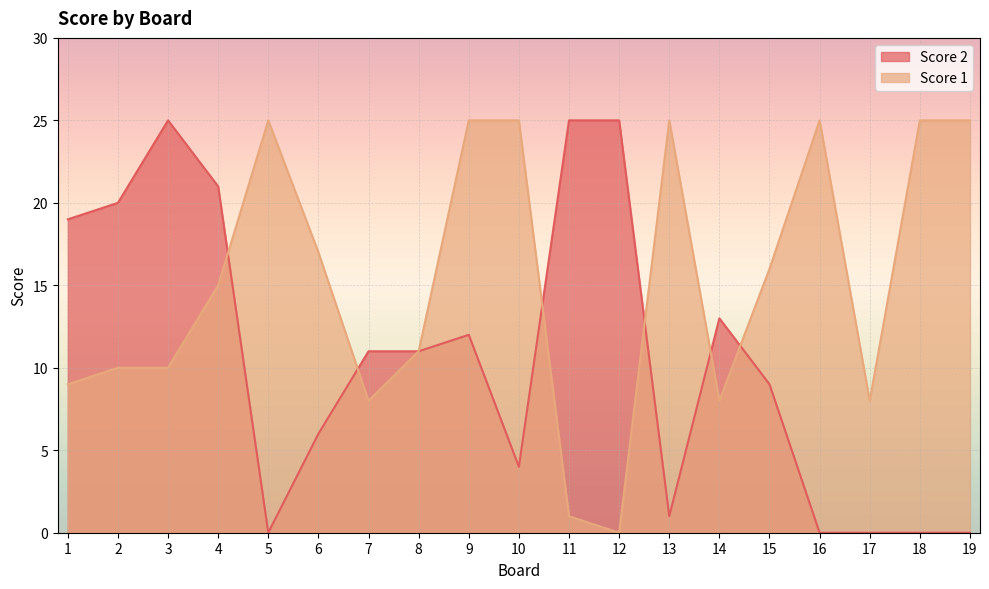

At which category does the chart reach its peak across all series?

3